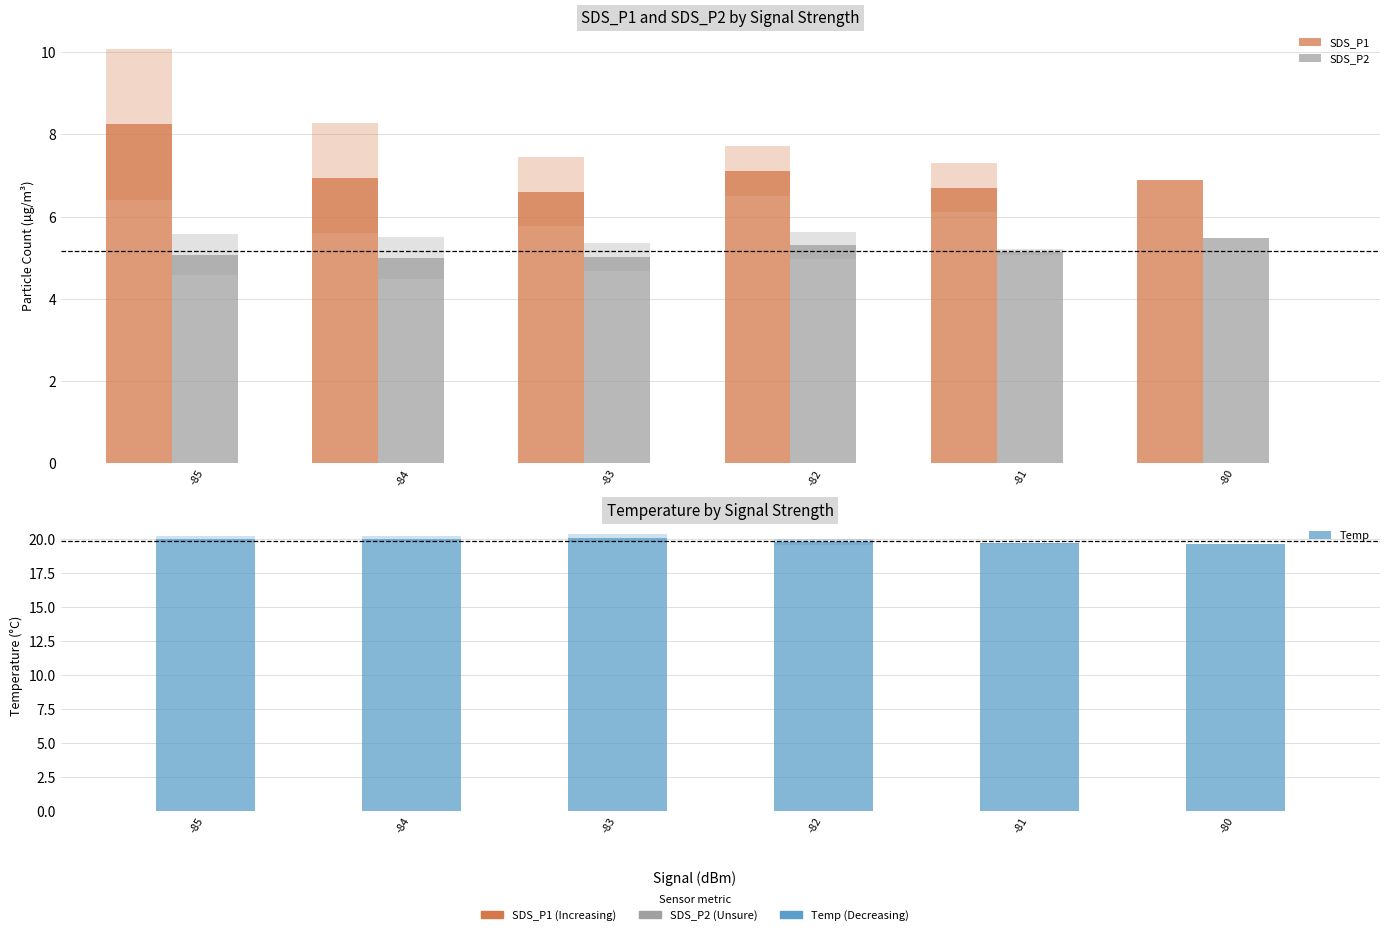

Where is SDS_P2 nearest to the value 5?

-84